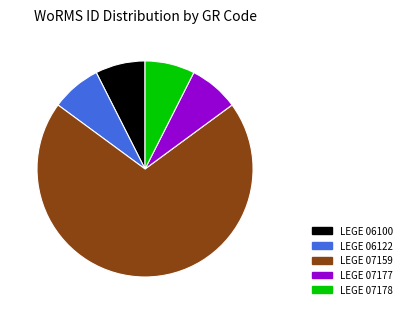

Is there a majority slice in this chart?

Yes